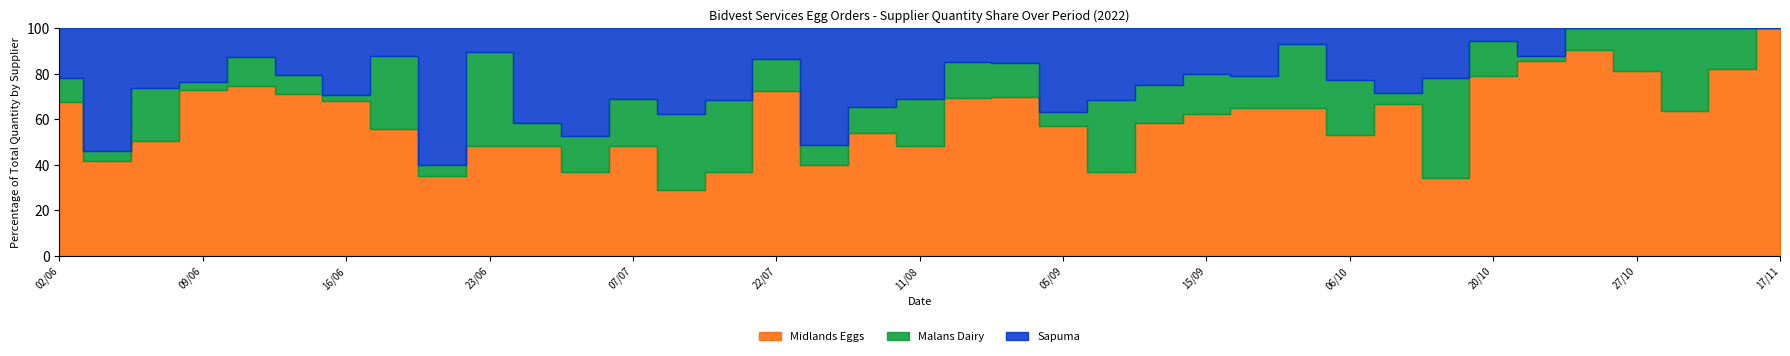

True or false: Sapuma and Malans Dairy cross at least once.

True